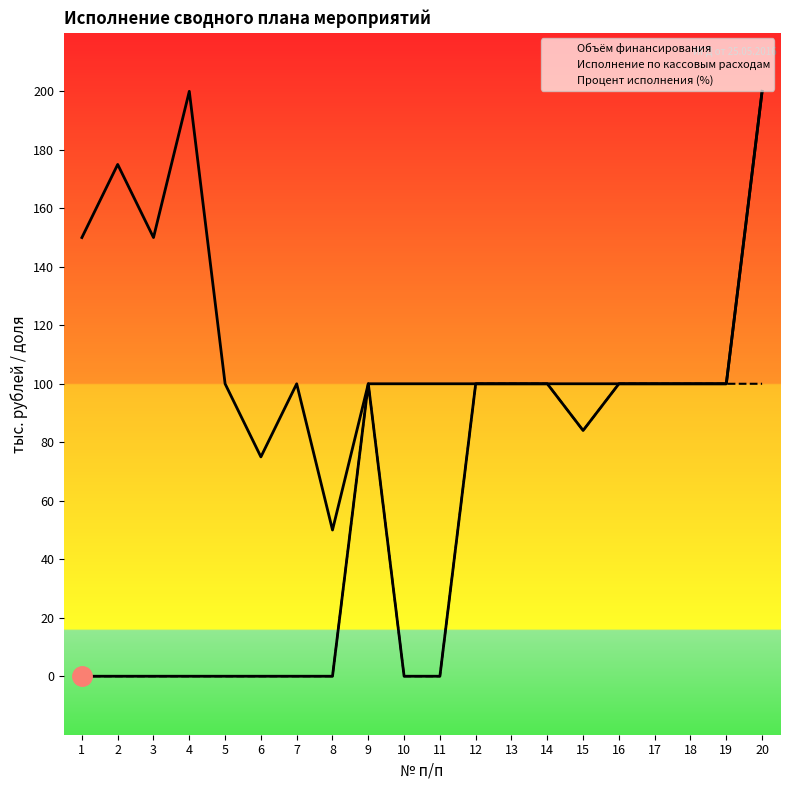

At which category does Объём финансирования reach its first local peak?

2